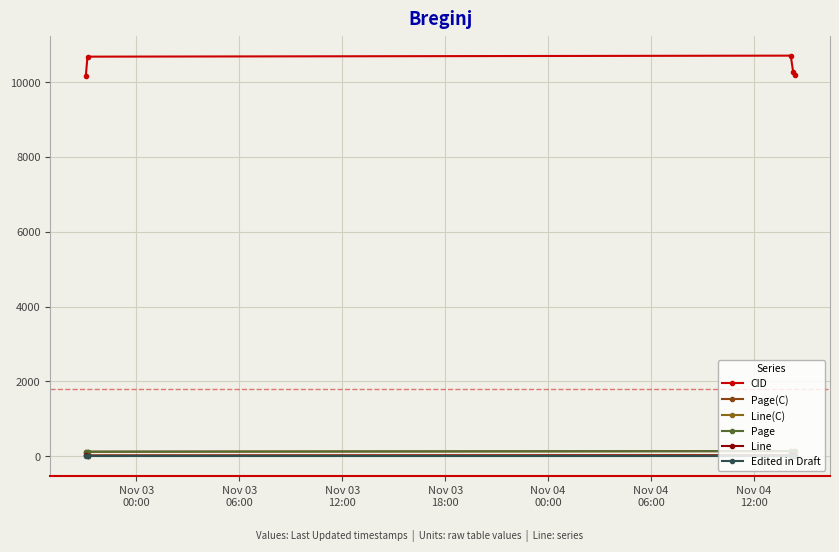

Is this an area chart (filled region under the line)?

No